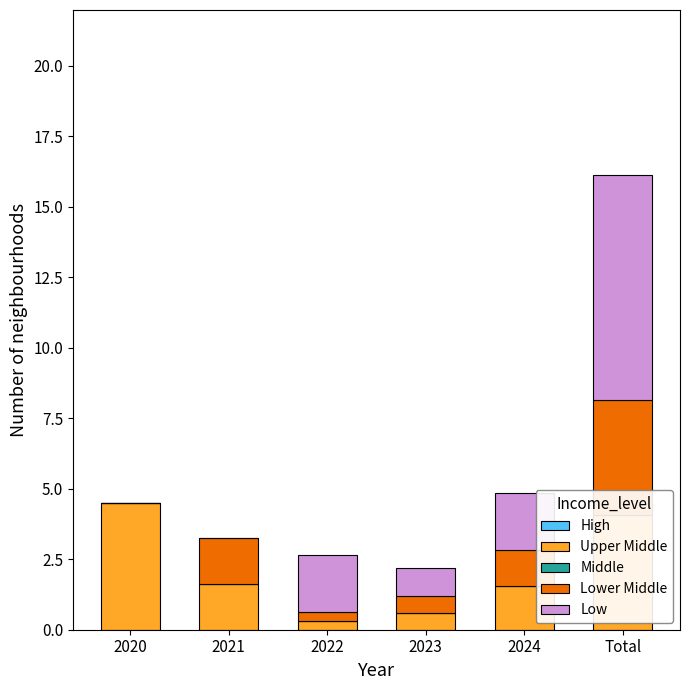

At which category is the sum across all series the highest?

Total